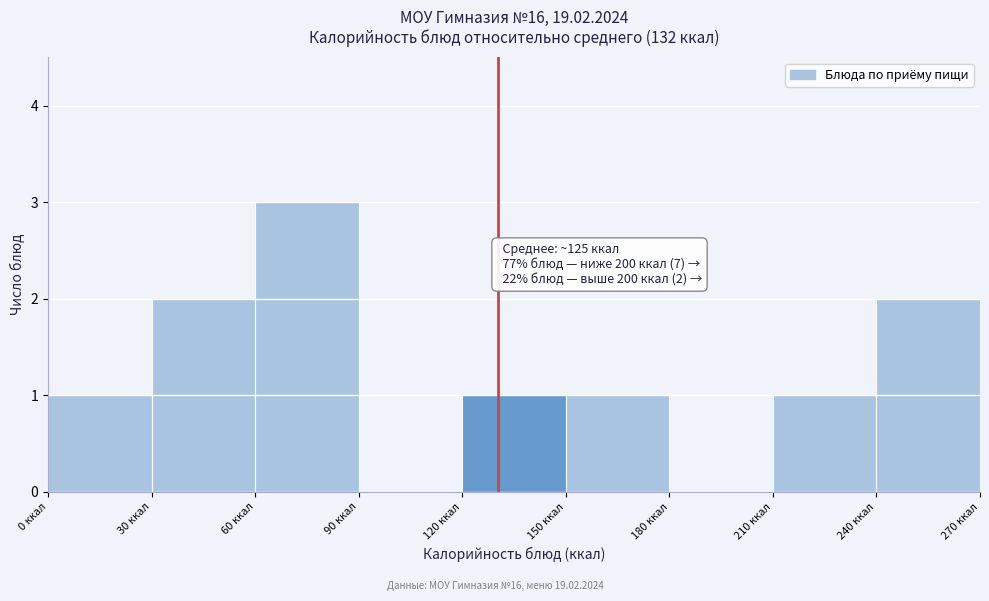

Which range on the x-axis has the tallest bar?

60 to 90